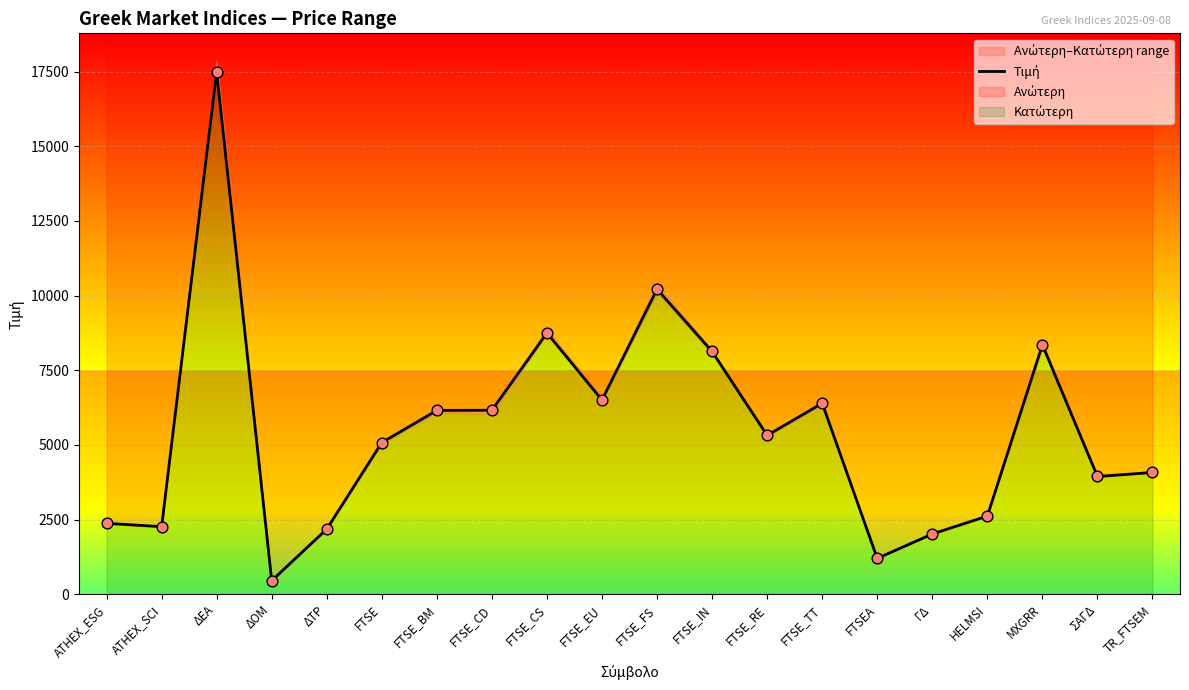

Approximately how many times larger is the value at HELMSI compared to TR_FTSEM?

0.6